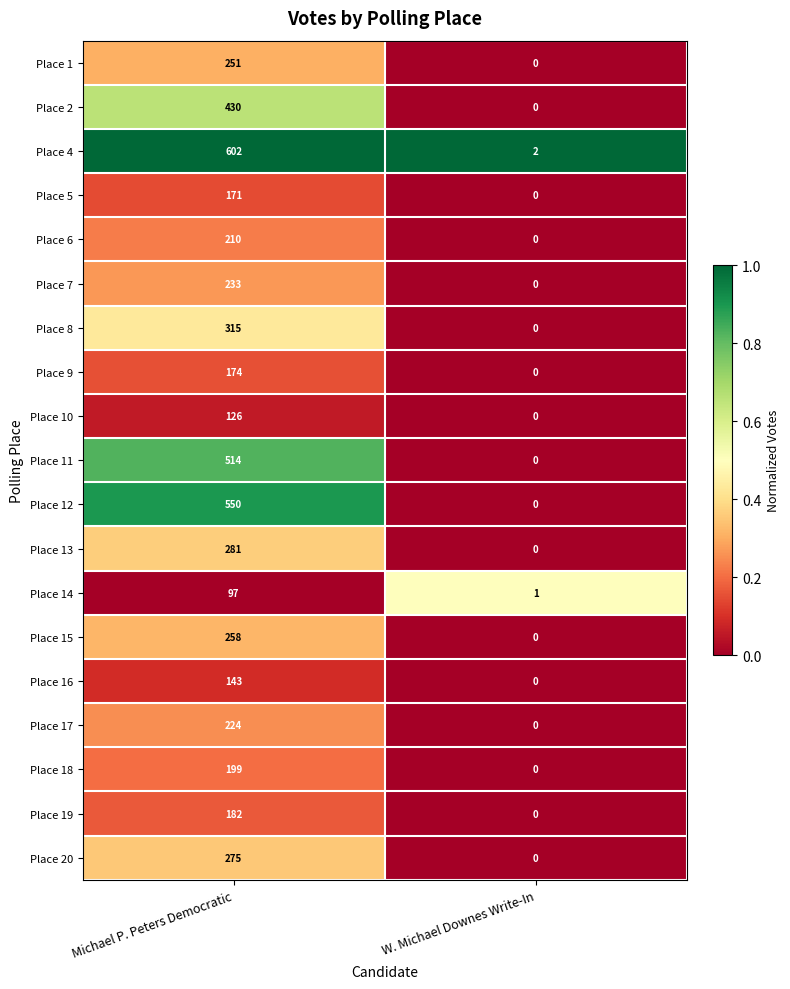

What is the total value across all series at Michael P. Peters Democratic?

5235